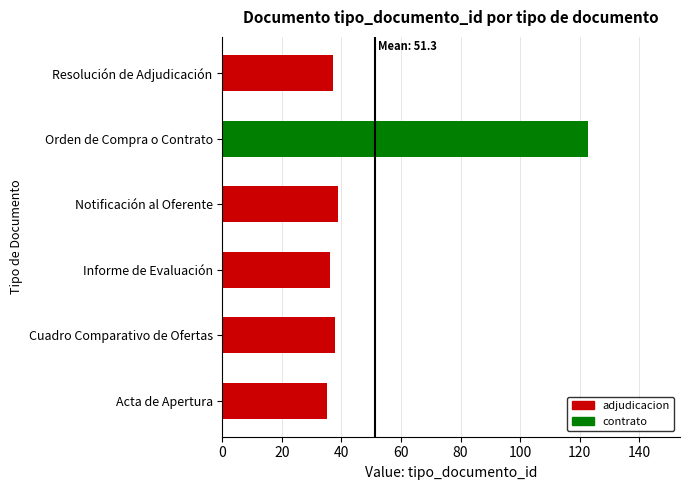

How many distinct data groups are displayed?

1